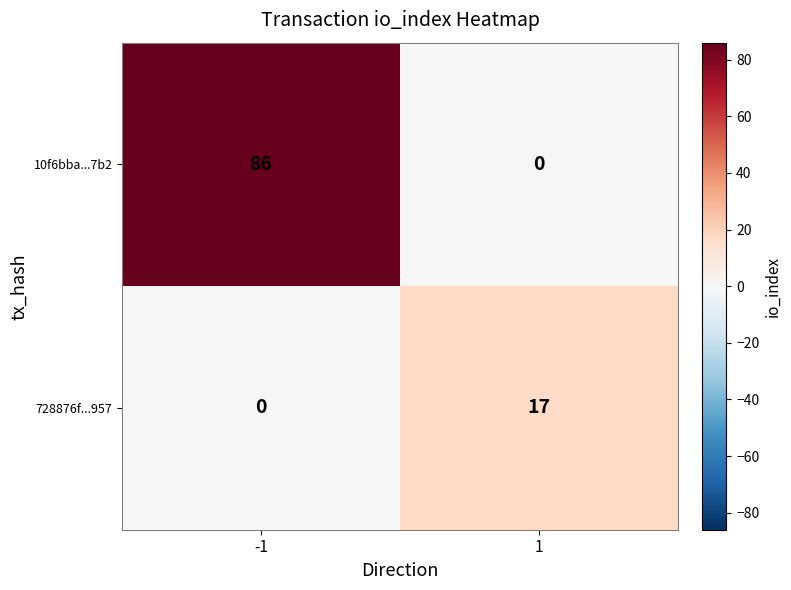

Reading right to left, what are all the values shown in this chart?

10f6bba...7b2: 0	86
728876f...957: 17	0